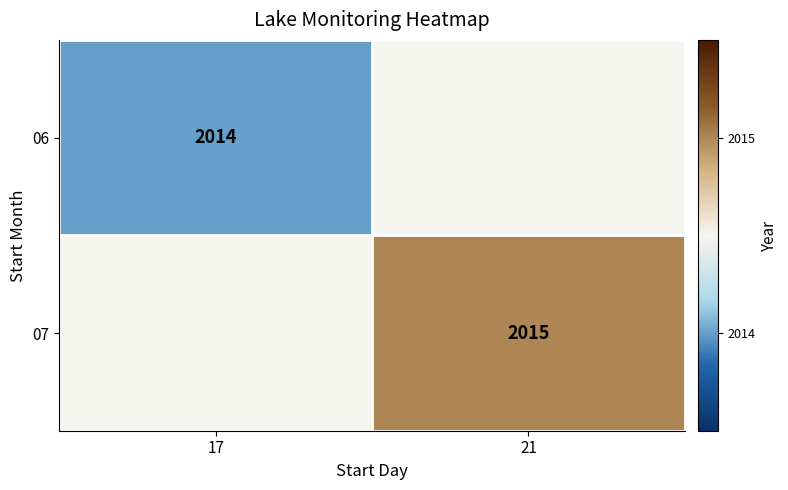

Is it true that 07 equals 2015 at 21?

True